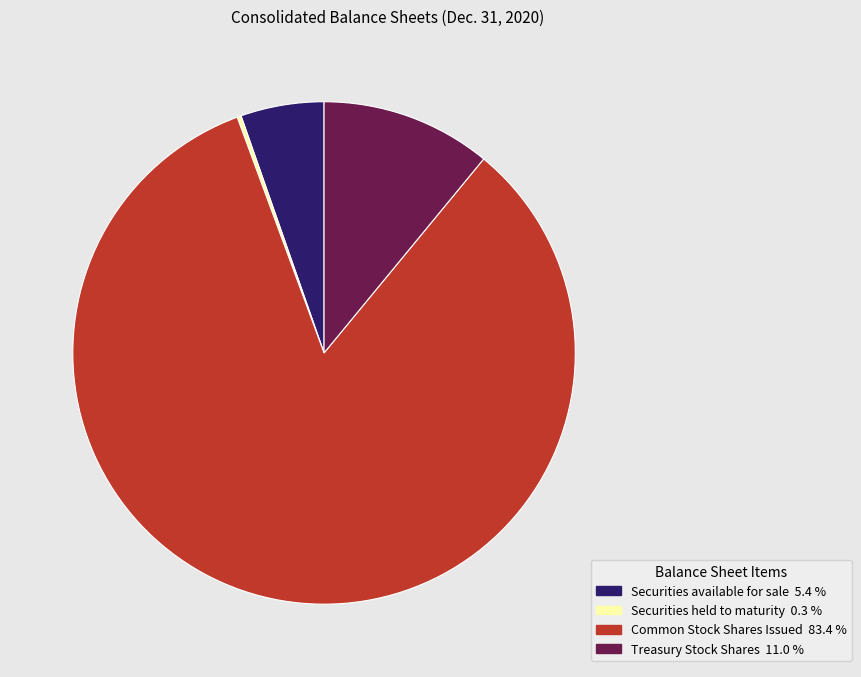

Combined, do Common Stock Shares Issued and Securities available for sale account for over 50%?

Yes